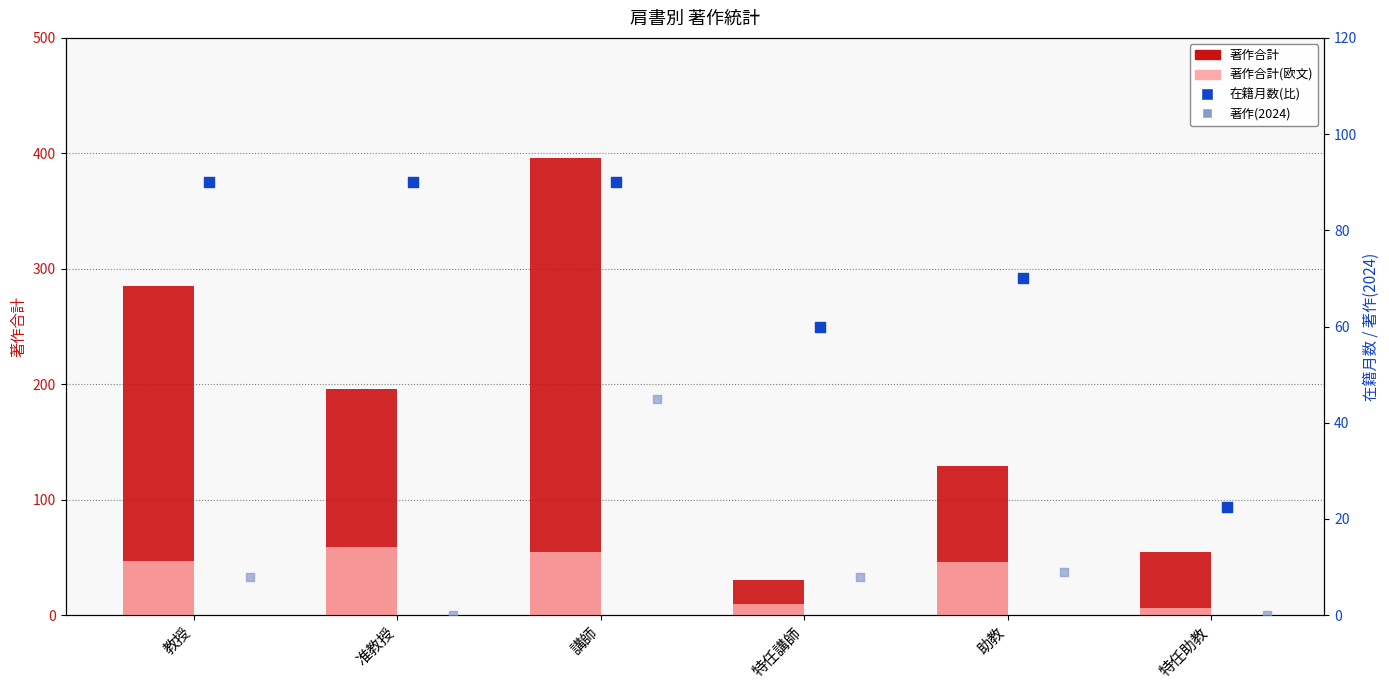

Which series has the widest spread of Y values?

著作合計